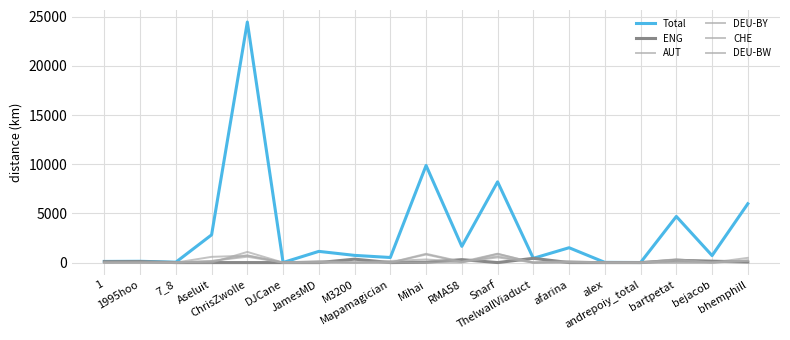

What is the difference between the maximum and minimum values in the DEU-BY series?

1084.2